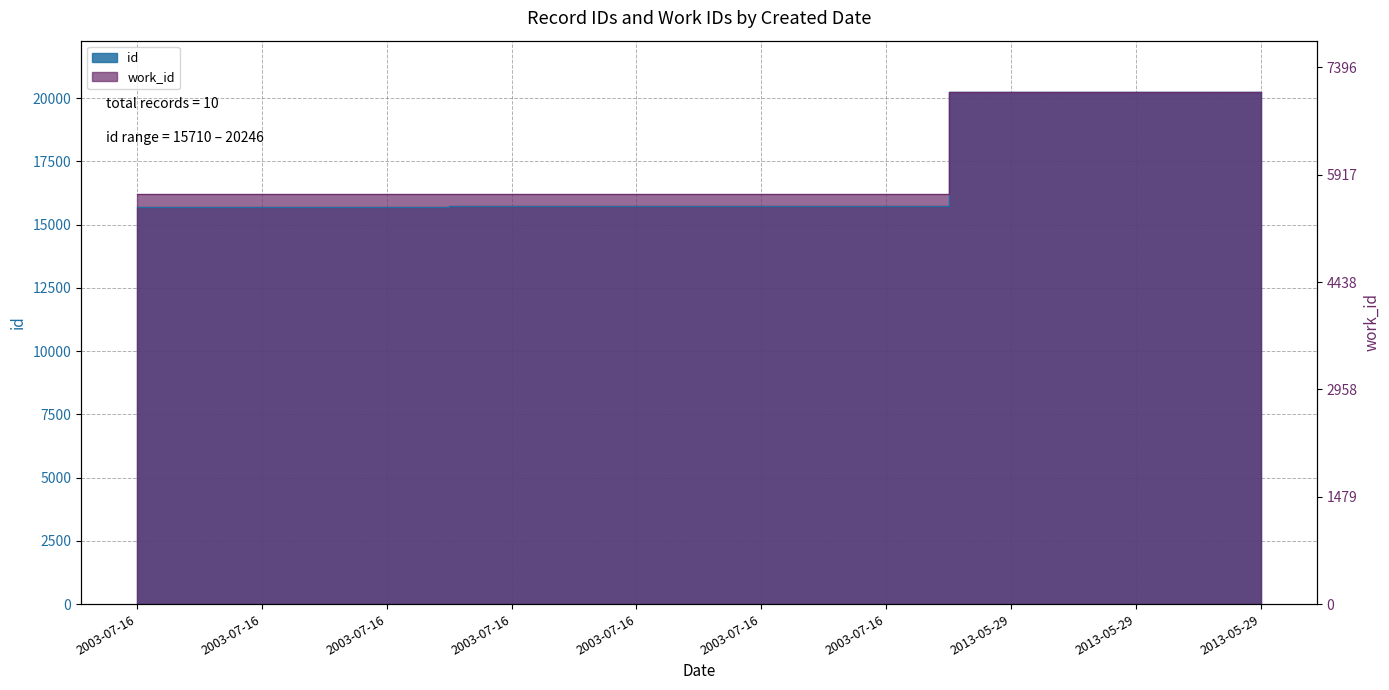

What is the maximum value shown in the chart?

20246.0